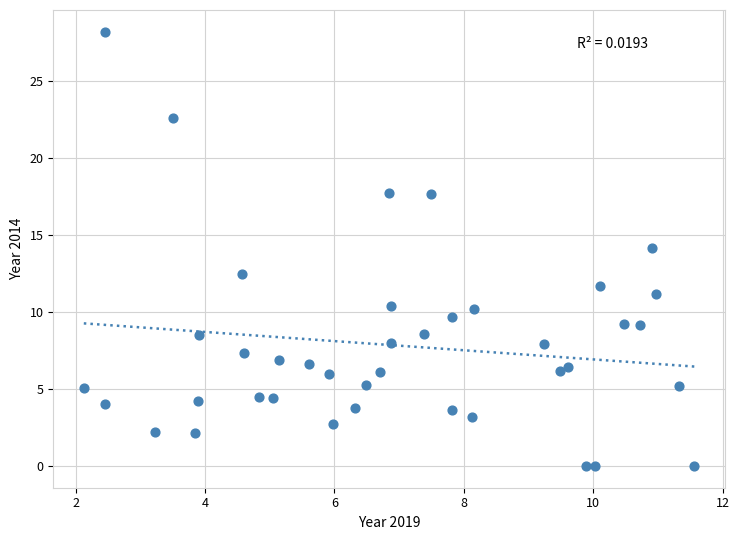

What is the range of X values (max minus min)?

9.4